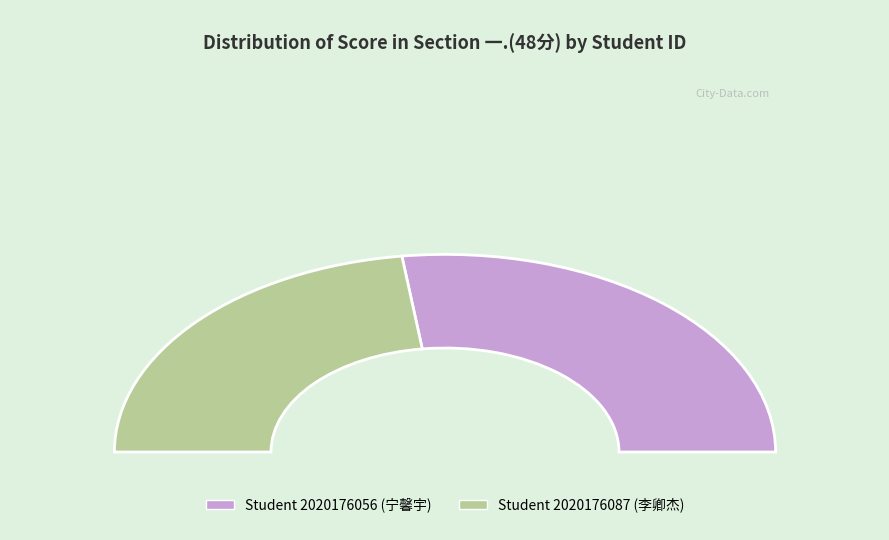

Which slice is the smallest?

2020176087